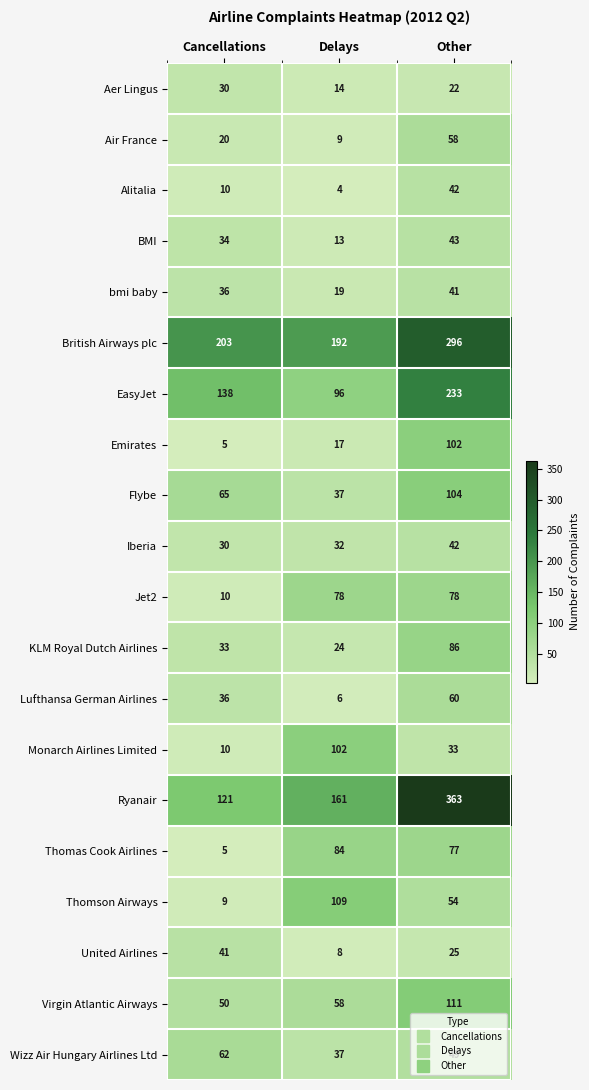

List the labels in order of Lufthansa German Airlines value, smallest first.

Delays, Cancellations, Other